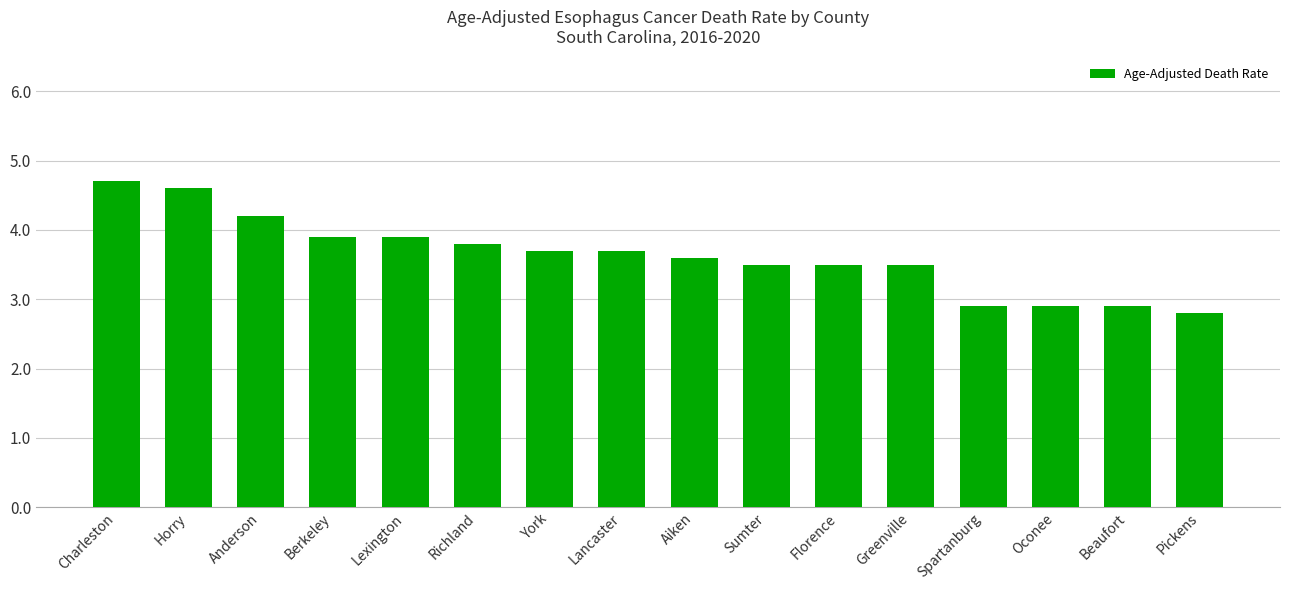

The chart shows a value of 7.1 at Horry. True or false?

False